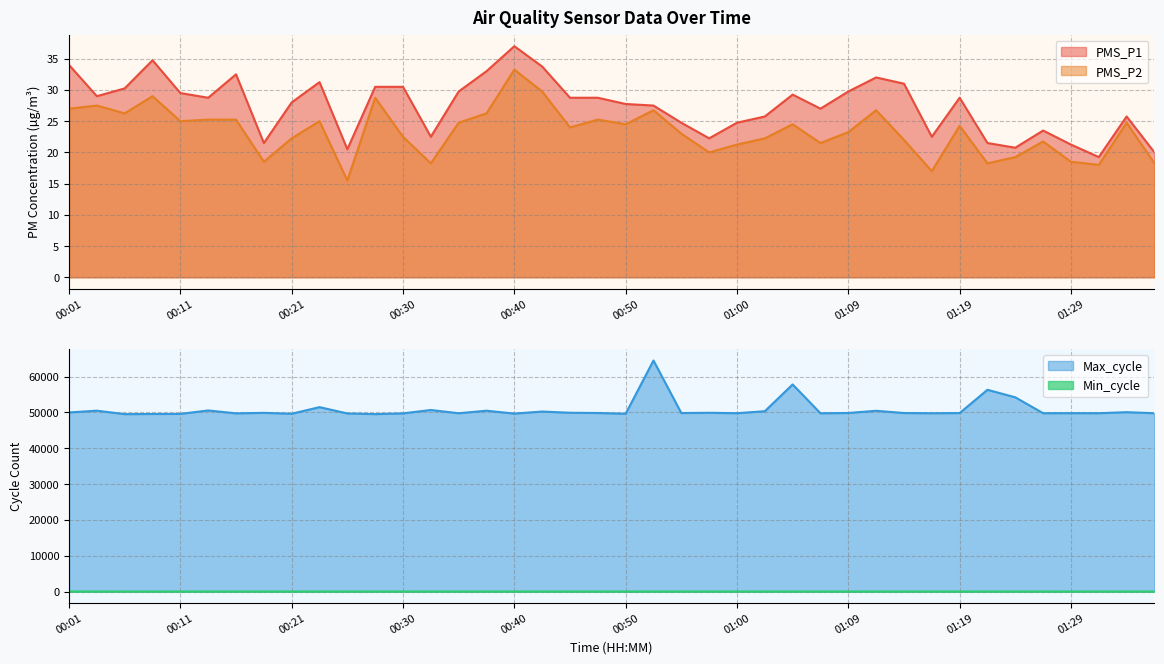

Which series has the largest total across all categories?

Max_cycle